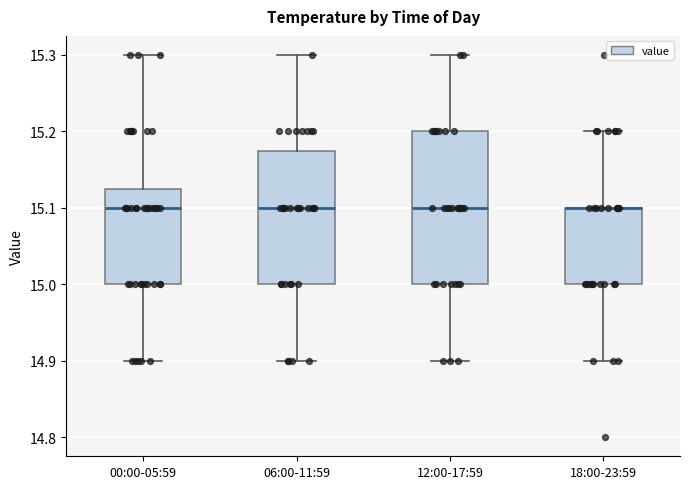

Comparing the boxes themselves (not the whiskers), which one is the tallest?

12:00-17:59